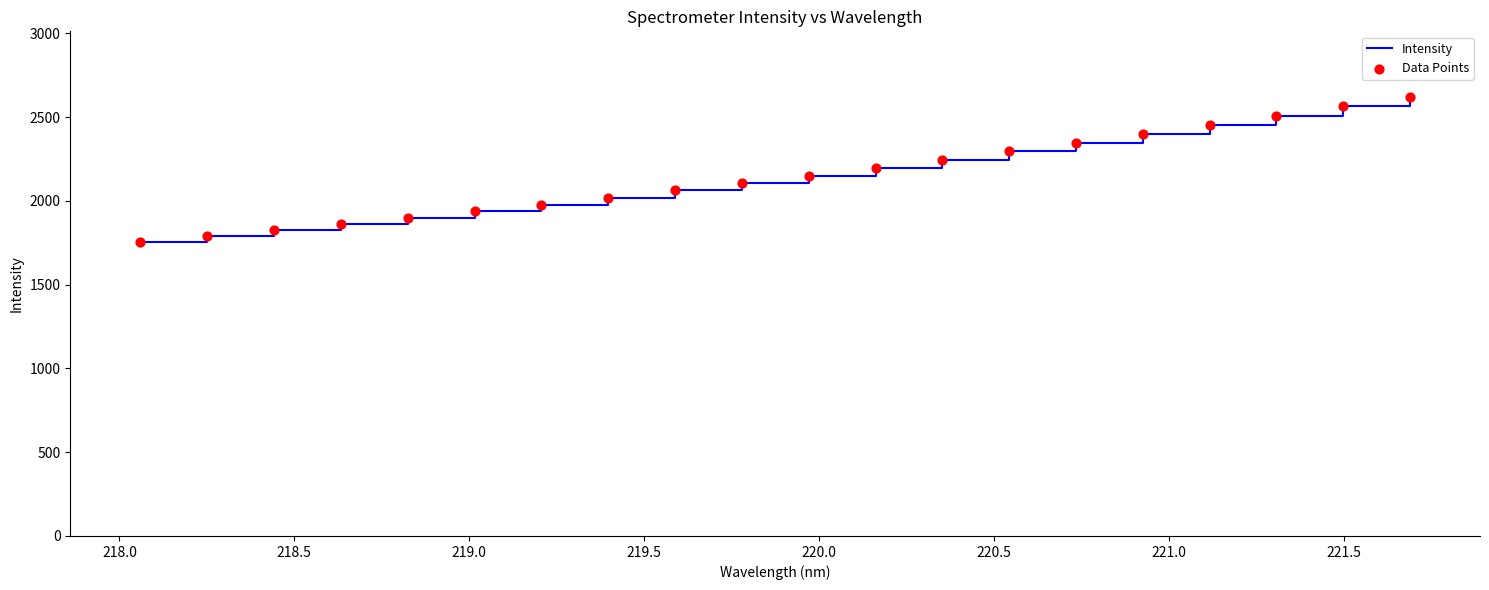

What is the maximum value shown in the chart?

2618.8